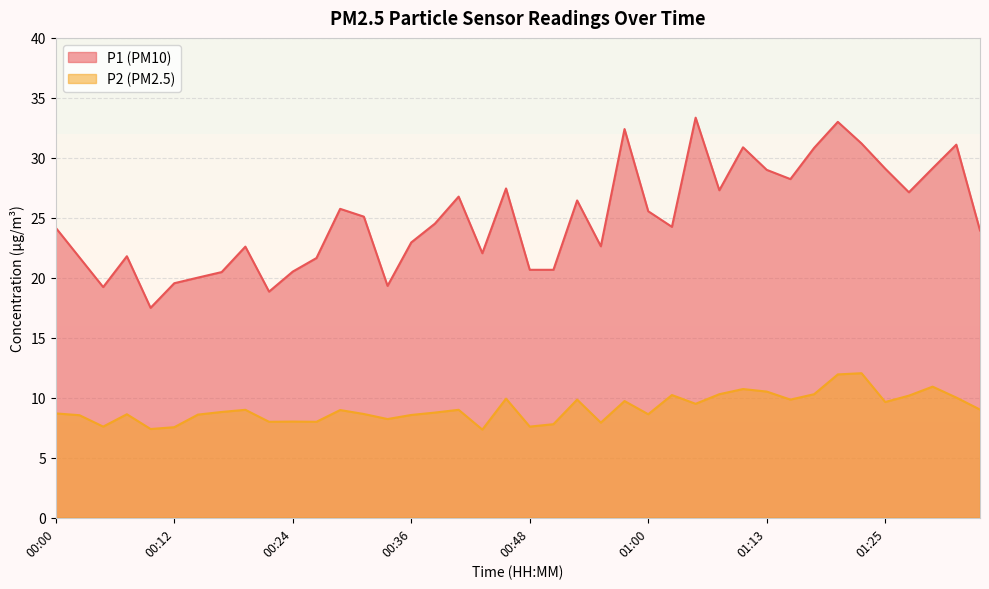

Is it true that P2 equals 7.6 at 00:48?

True